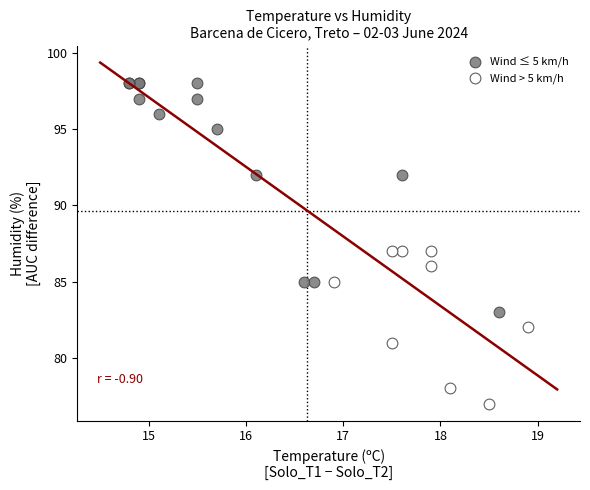

Which series has the largest Y range (max minus min)?

Wind ≤ 5 km/h